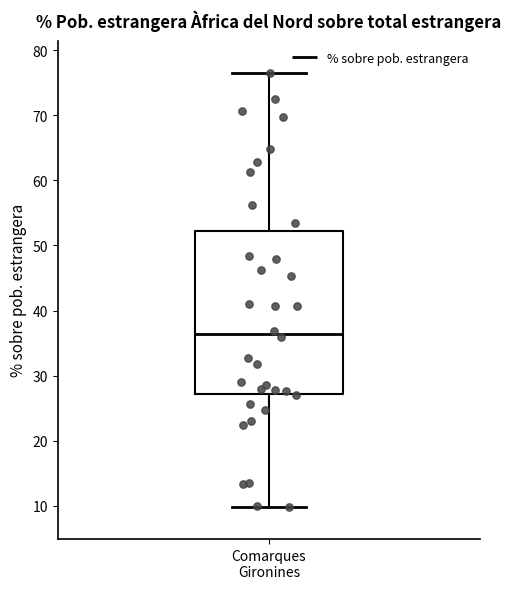

Transcribe this box plot: give where the median line is, the range the box spans, and where the two whiskers end, as read against the y-axis. The values are not printed on the chart, so give them approximately, as read against the axis.

median 36, box 27 to 52, whiskers 10 to 76